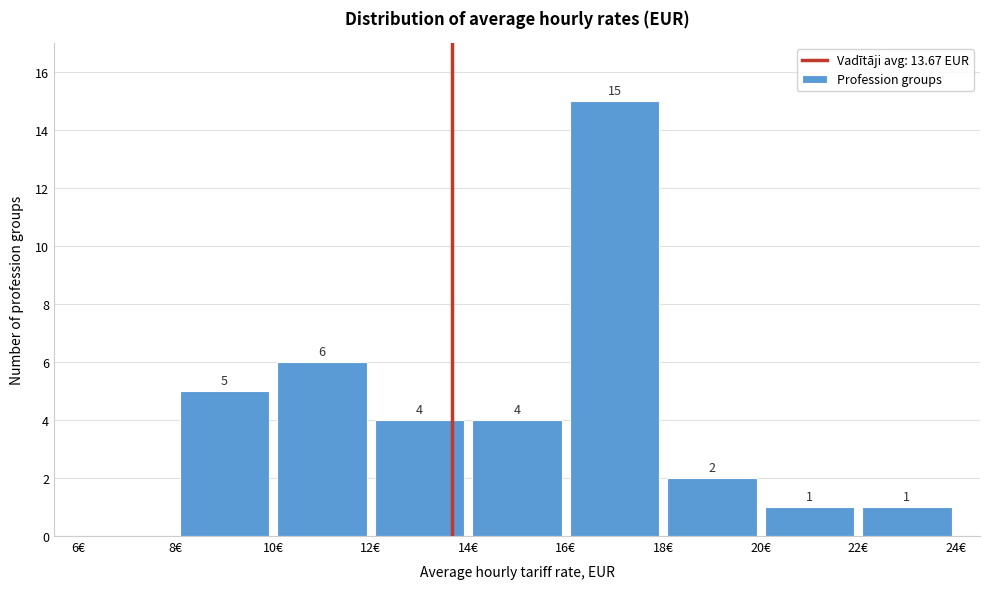

Over which range of the x-axis is the bar tallest?

16 to 18